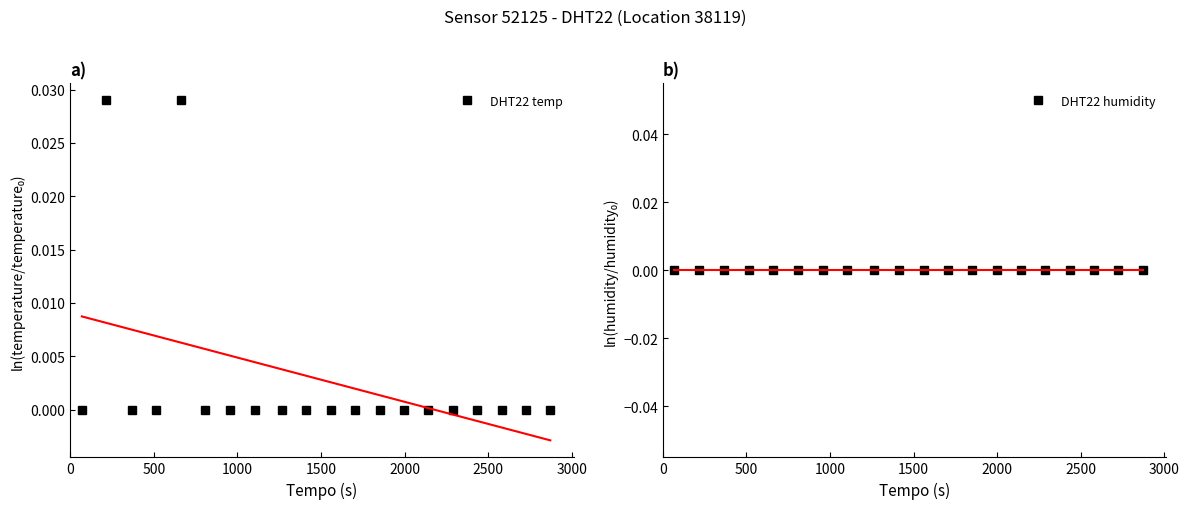

Reading right to left, what are all the values shown in this chart?

DHT22 temp: 0.0	0.0	0.0	0.0	0.0	0.0	0.0	0.0	0.0	0.0	0.0	0.0	0.0	0.0	0.0	0.0	0.0	0.0	0.0	0.0
DHT22 humidity: 0.0	0.0	0.0	0.0	0.0	0.0	0.0	0.0	0.0	0.0	0.0	0.0	0.0	0.0	0.0	0.0	0.0	0.0	0.0	0.0